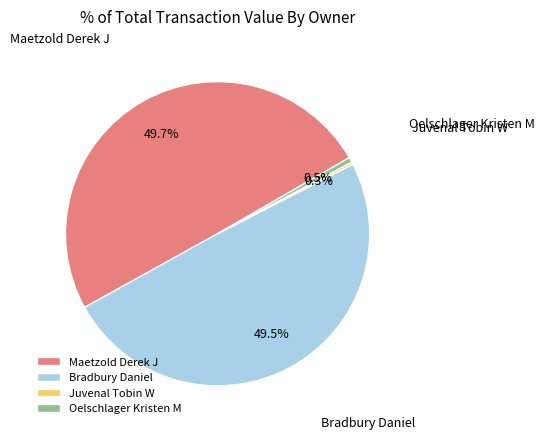

Between Bradbury Daniel and Oelschlager Kristen M, which is larger?

Bradbury Daniel